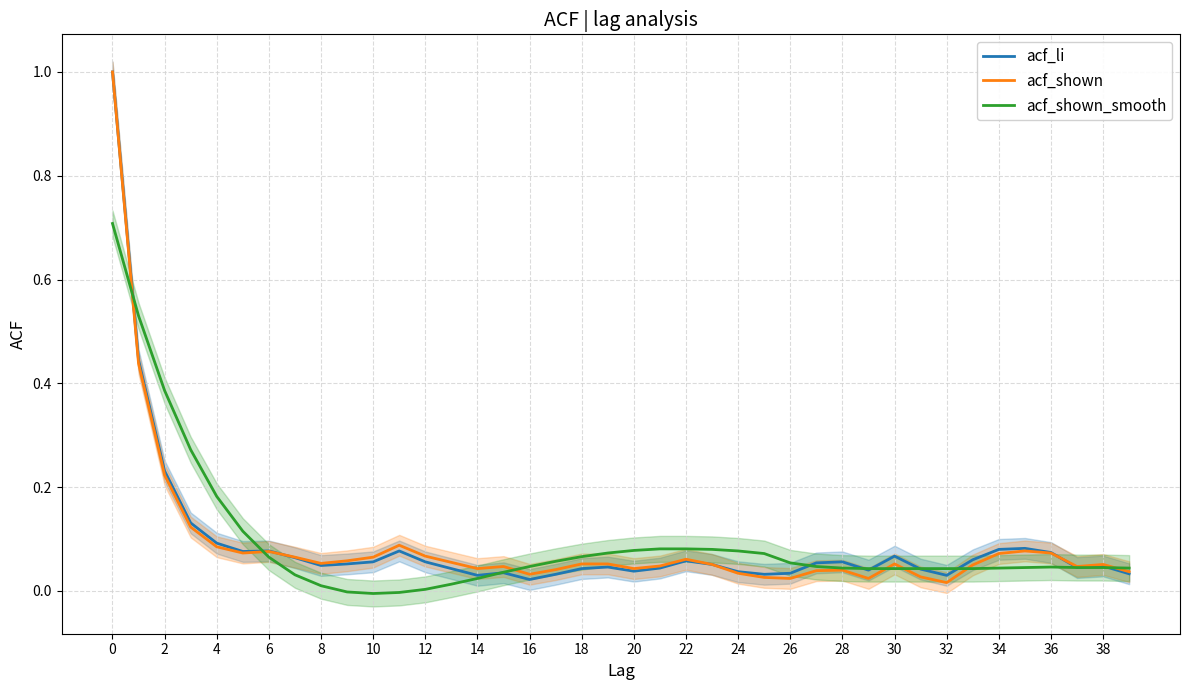

What is the maximum value for acf_shown_smooth?

0.7